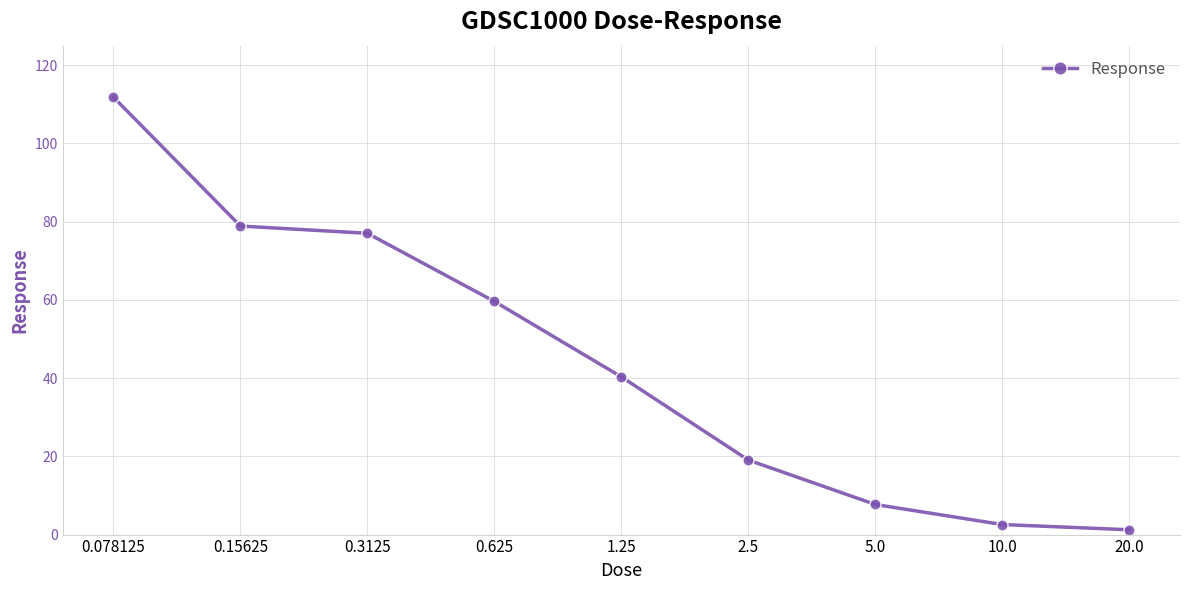

True or false: there are more than 2 points higher than both neighbors.

False